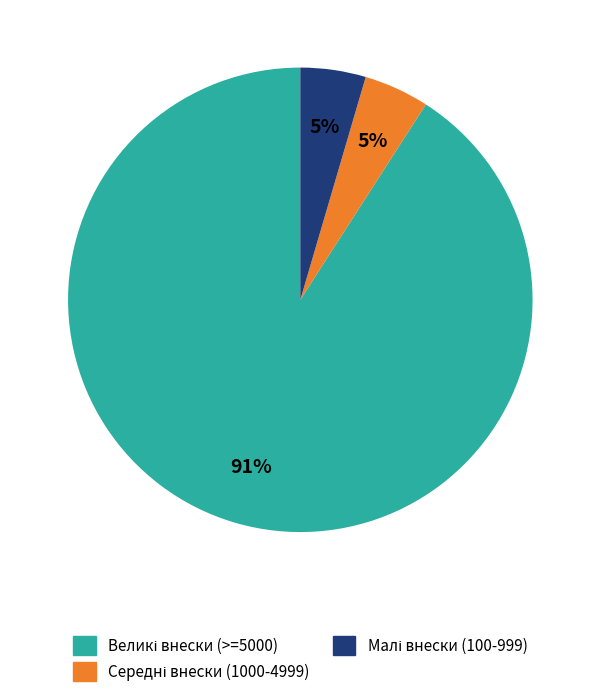

To the nearest percent, what is the average slice percentage?

33%